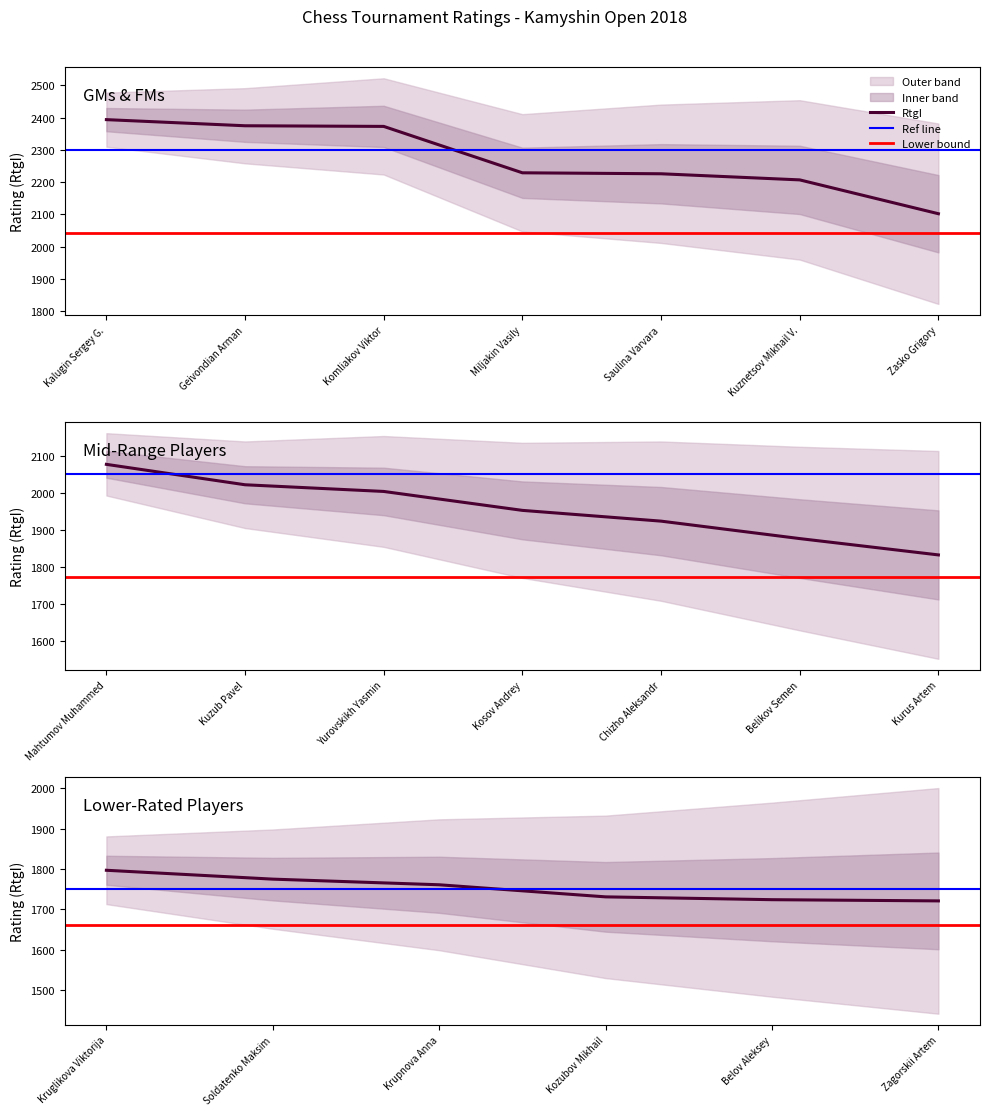

Is this an area chart (filled region under the line)?

No